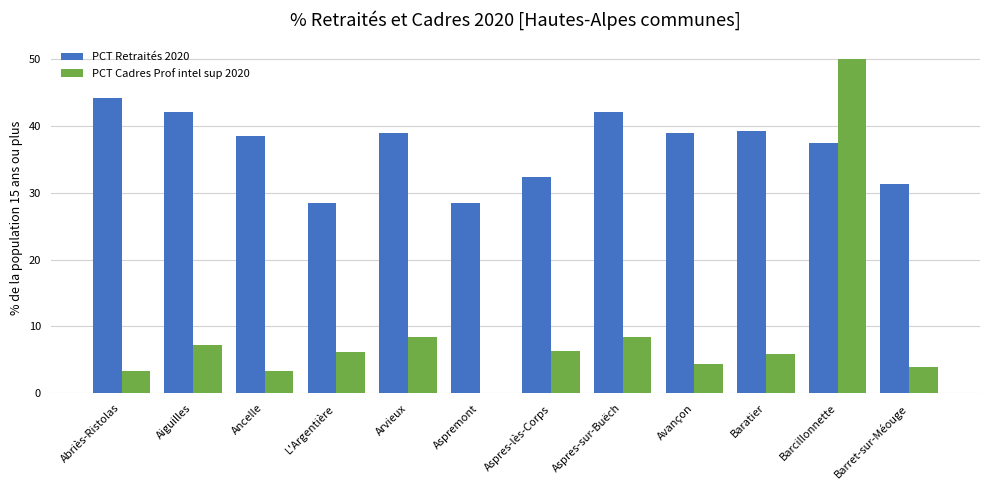

What is the approximate value of PCT Retraités 2020 at Abriès-Ristolas?

44.1